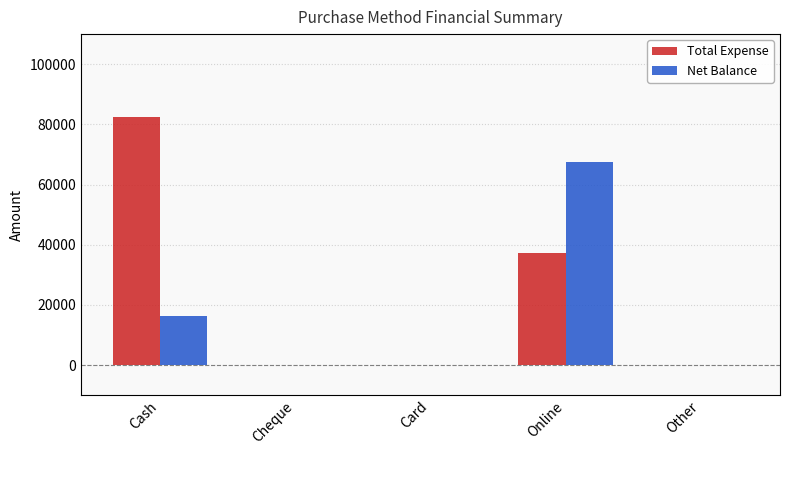

Which series has the largest total across all categories?

Total Expense